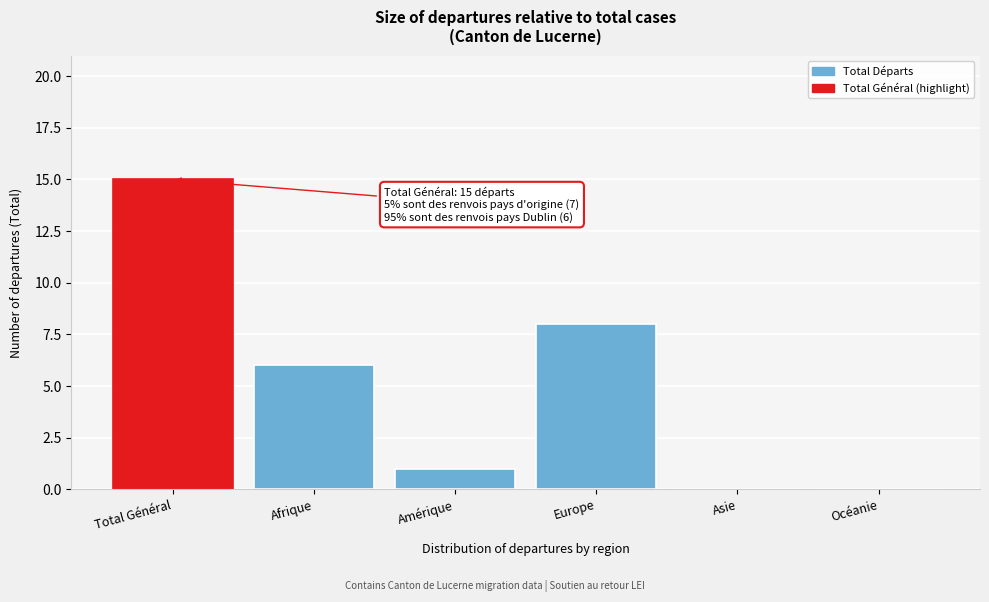

Reading left to right, what are all the values shown in this chart?

Total Général=15	Afrique=6	Amérique=1	Europe=8	Asie=0	Océanie=0